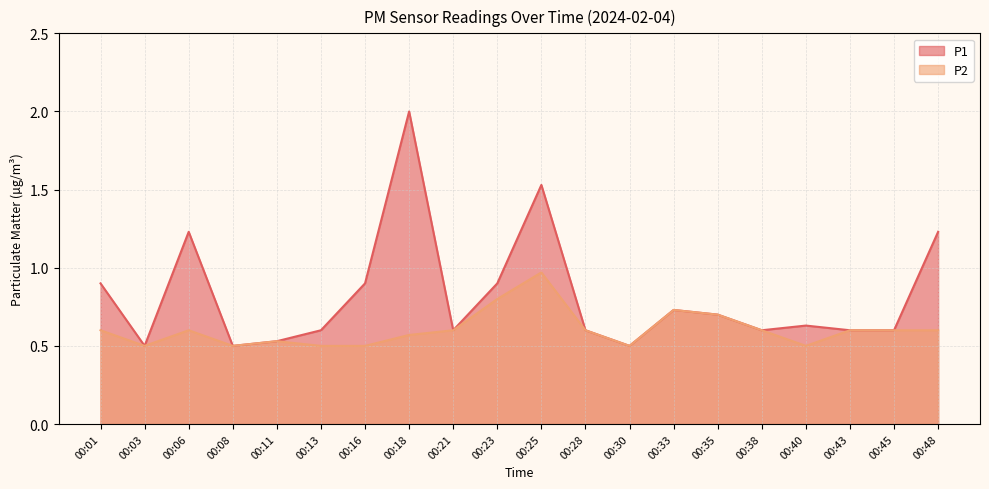

True or false: P1 has more than 2 interior local peaks.

True